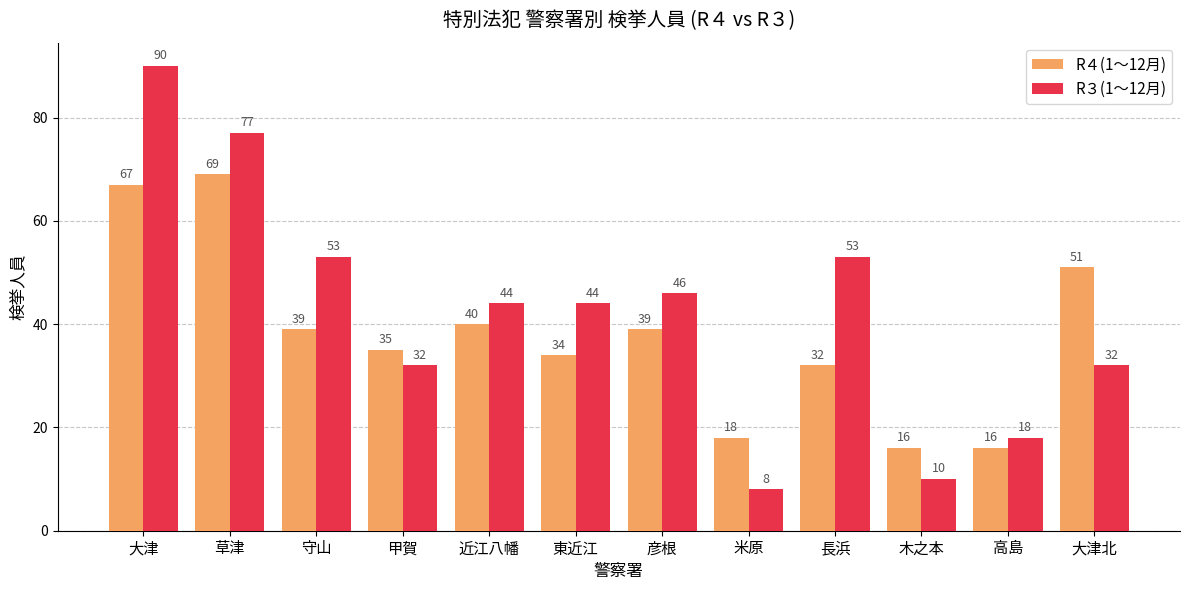

What position from the right is 大津北?

1